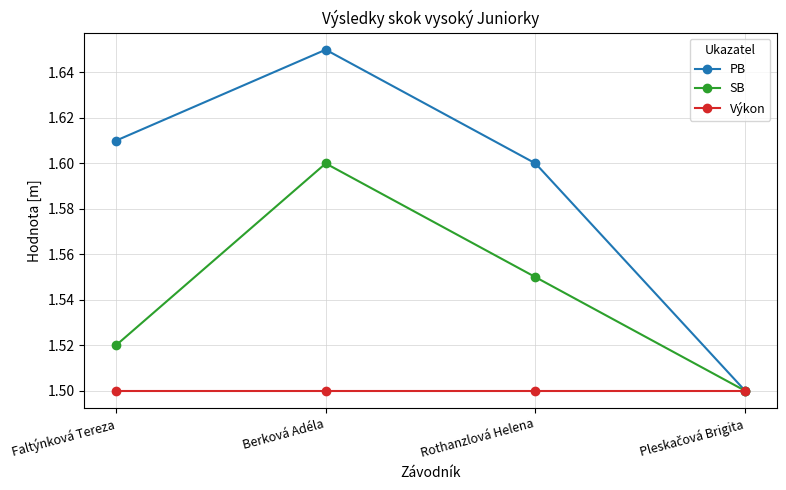

List the series in order of their overall mean, lowest first.

Výkon, SB, PB